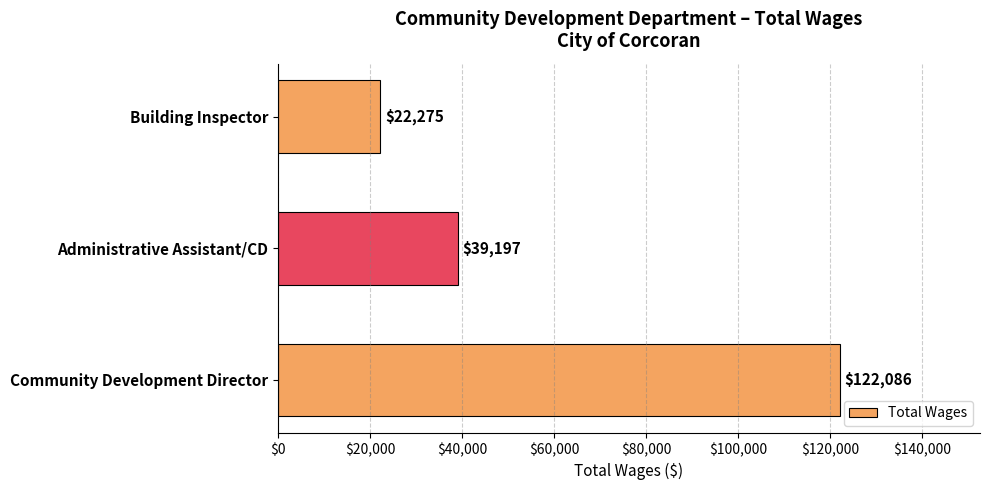

Are the bars grouped side by side (vs. stacked)?

No